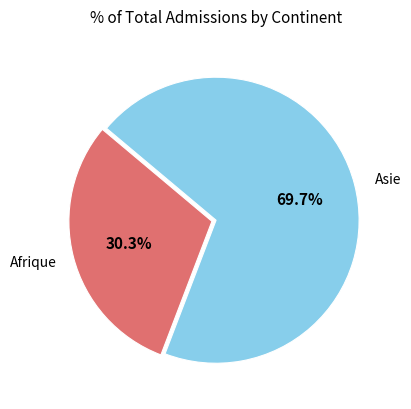

Rank the categories by value from highest to lowest.

Asie, Afrique